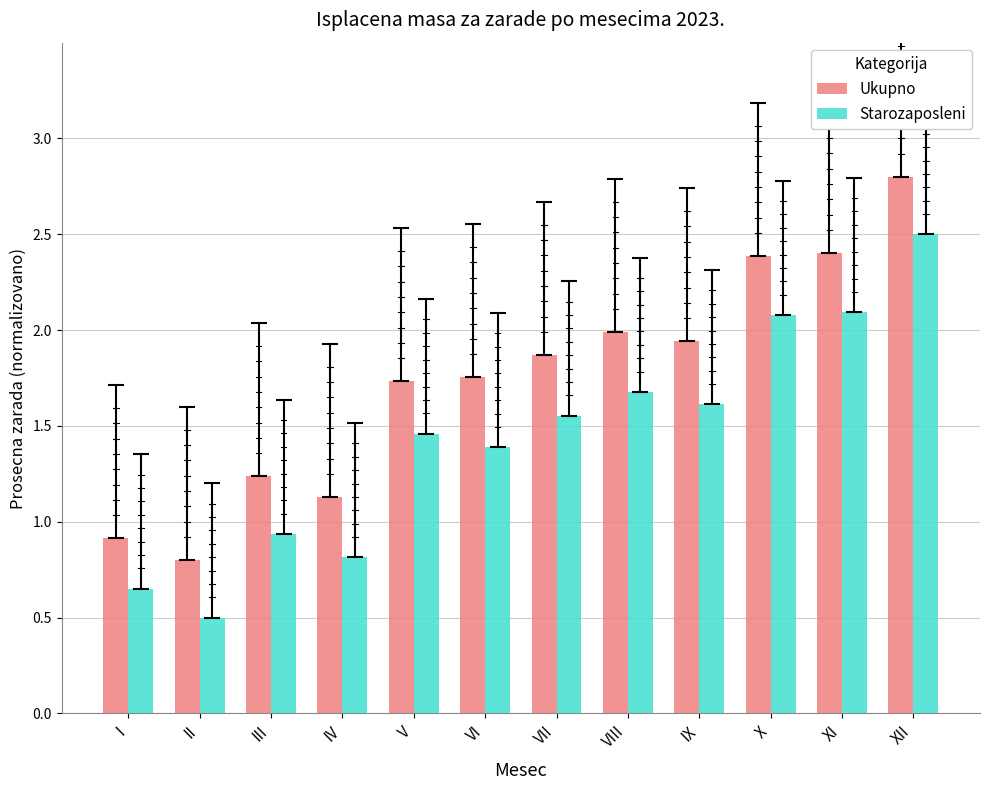

What is the value of the Starozaposleni bar at the 2nd from the left?

0.5